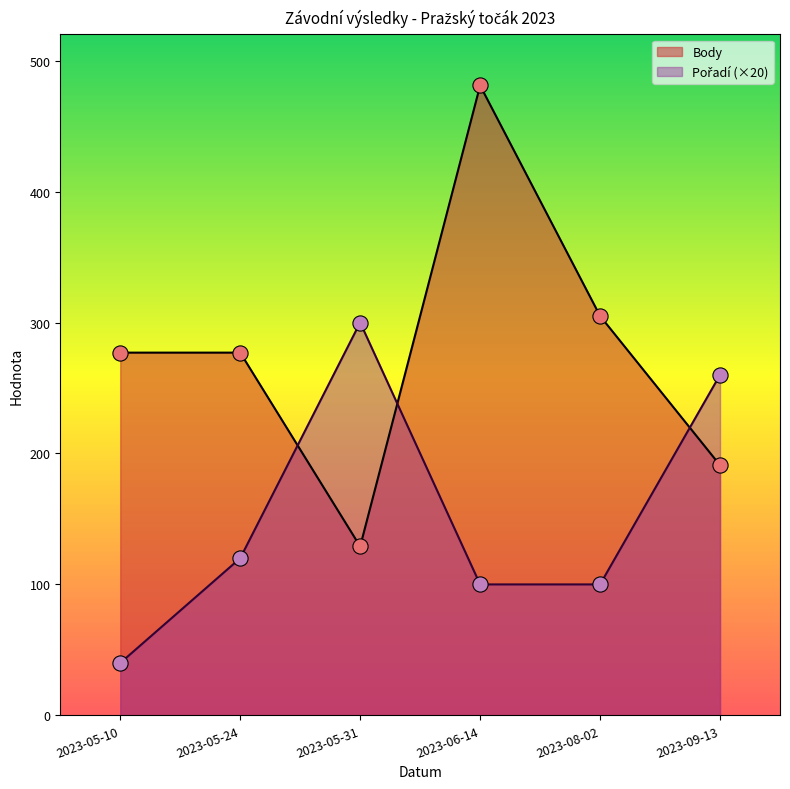

What is the total value across all series at 2023-08-02?

405